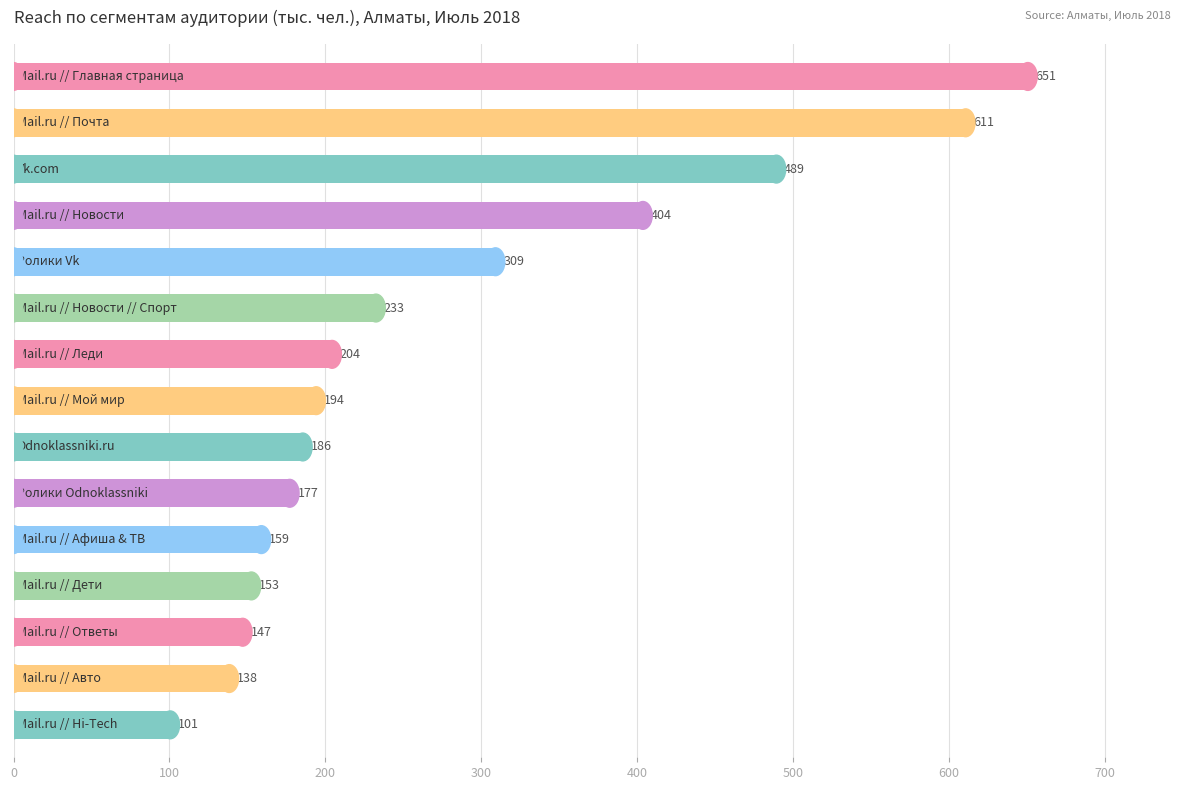

What is the value of the 5th bar from the top?

309.2